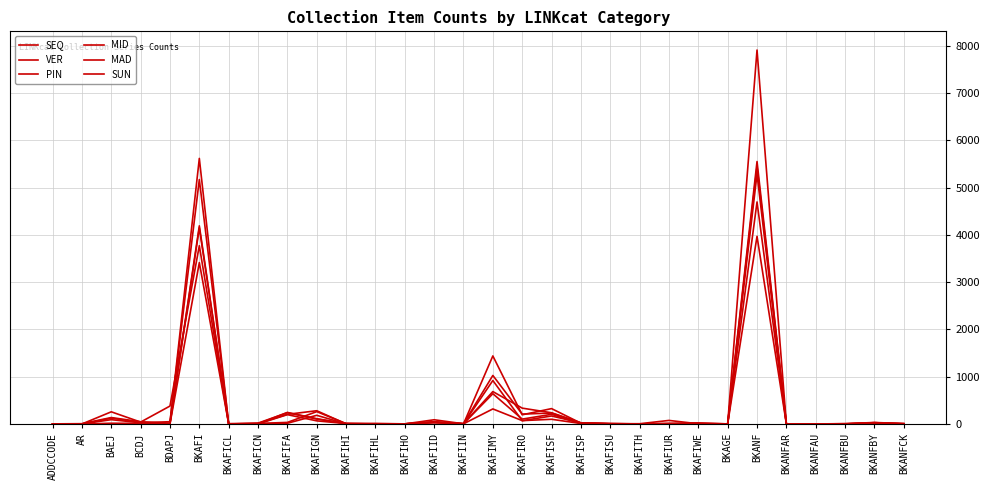

Does the chart have visible grid lines?

Yes